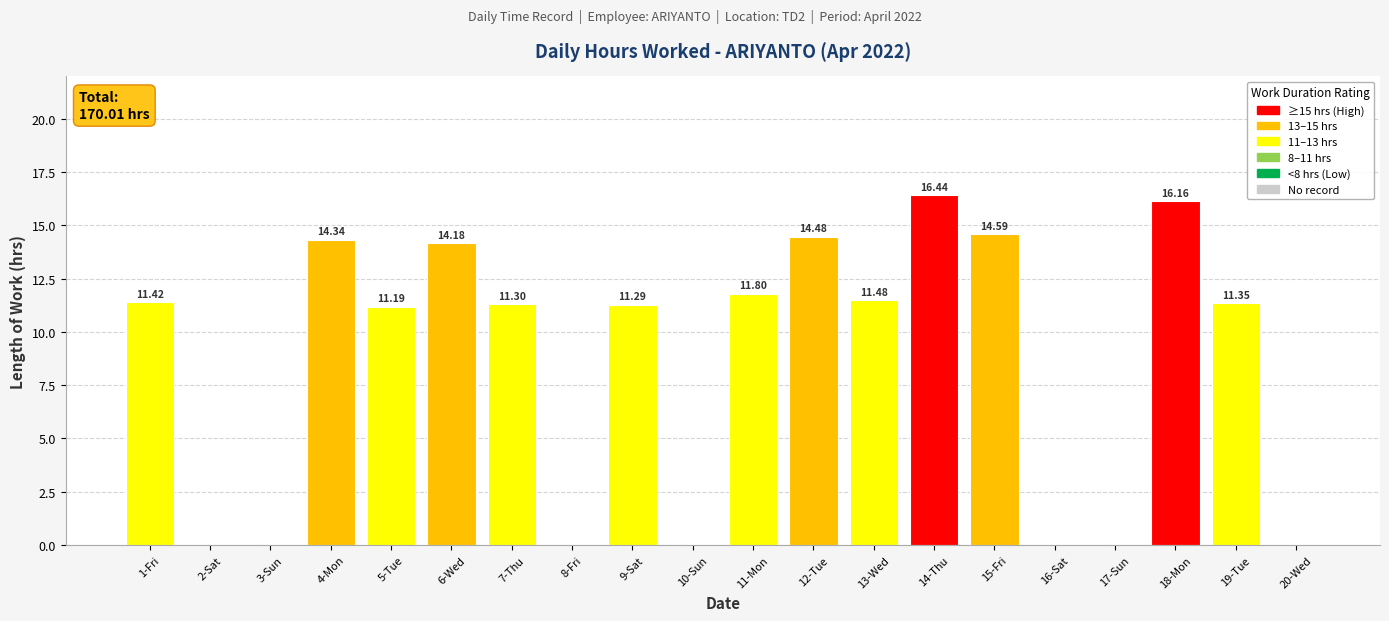

What is the change in value from 5-Tue to 15-Fri?

+3.4